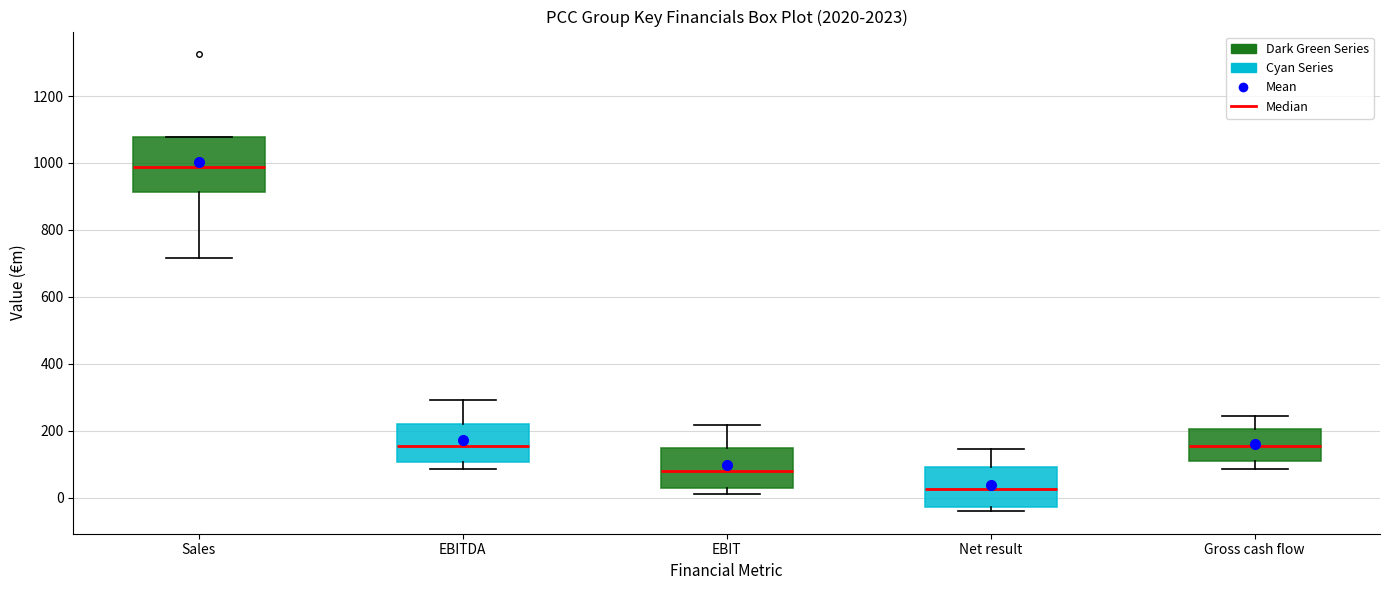

Where does the lower whisker of the box for EBITDA end on the y-axis? The values are not printed on the chart, so give them approximately, as read against the axis.

80